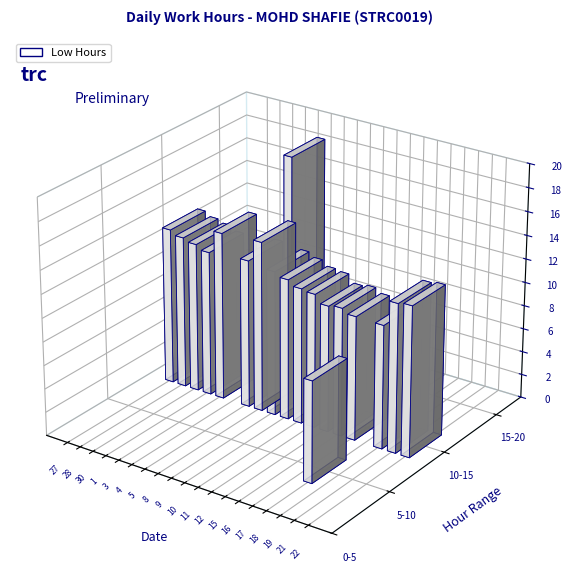

What is the difference between the maximum and second lowest values in the low_hours series?

18.3